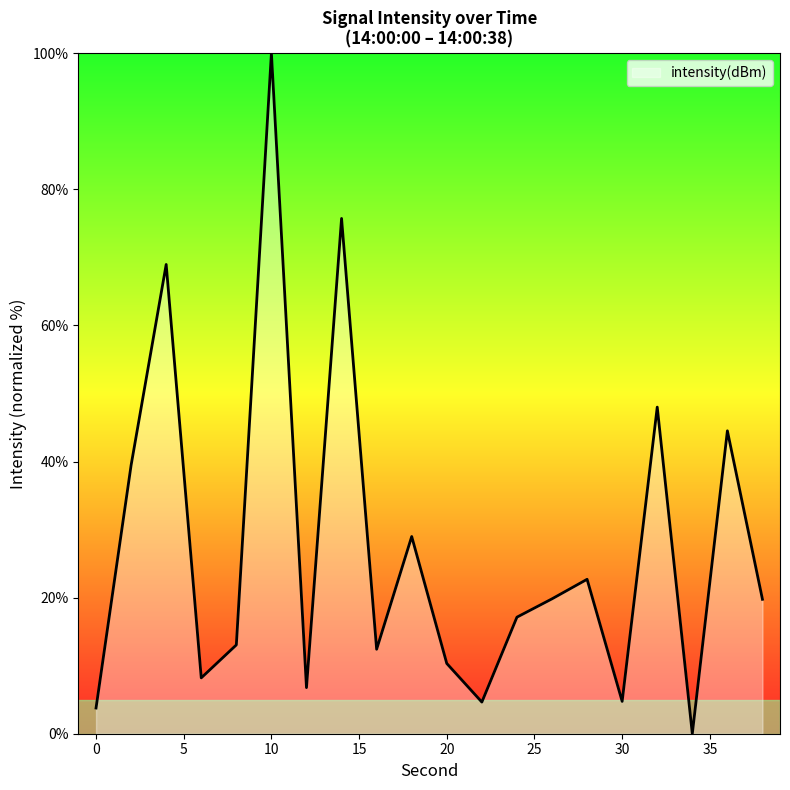

What is the average value?

27.4